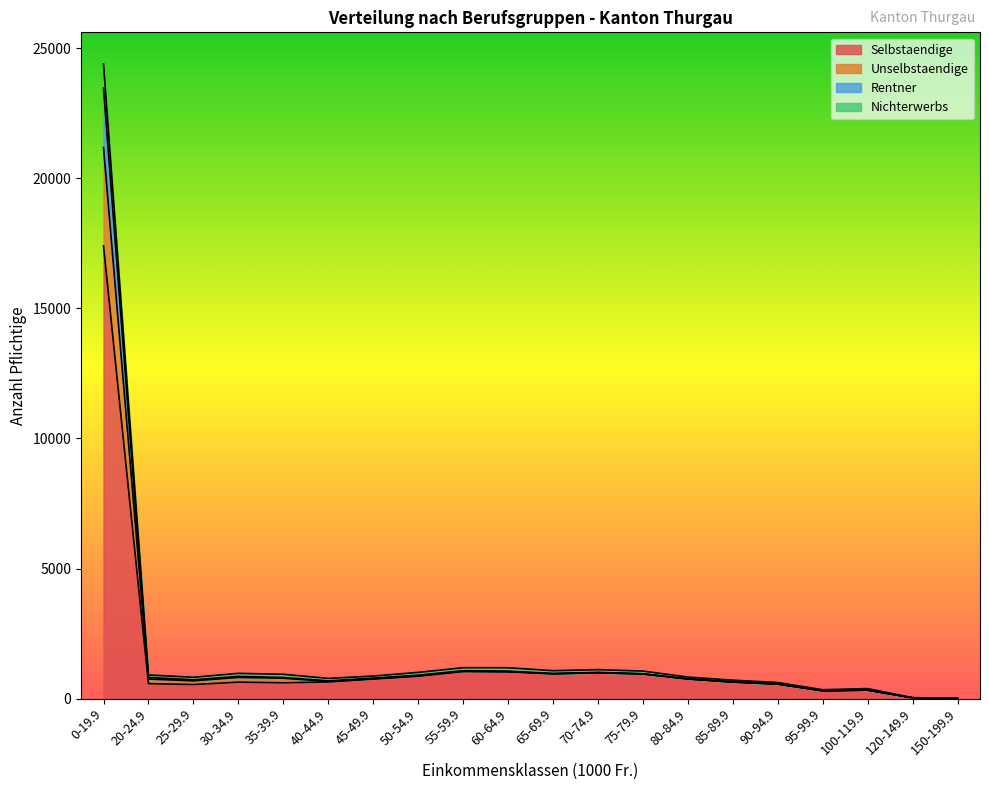

What is the total value across all series at 90-94.9?

618